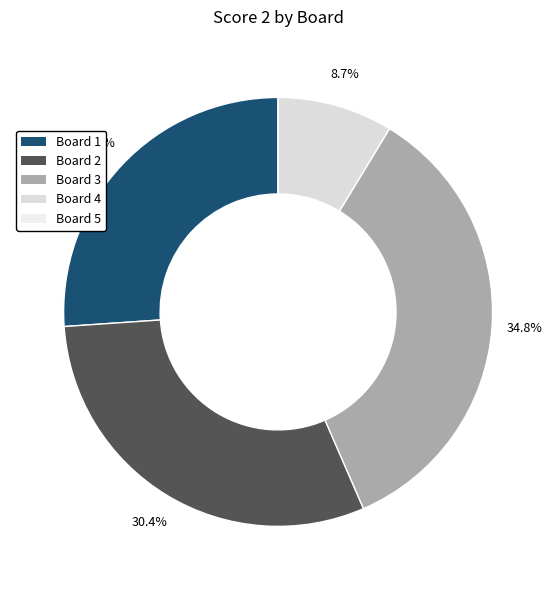

Which has a higher value, Board 2 or Board 4?

Board 2